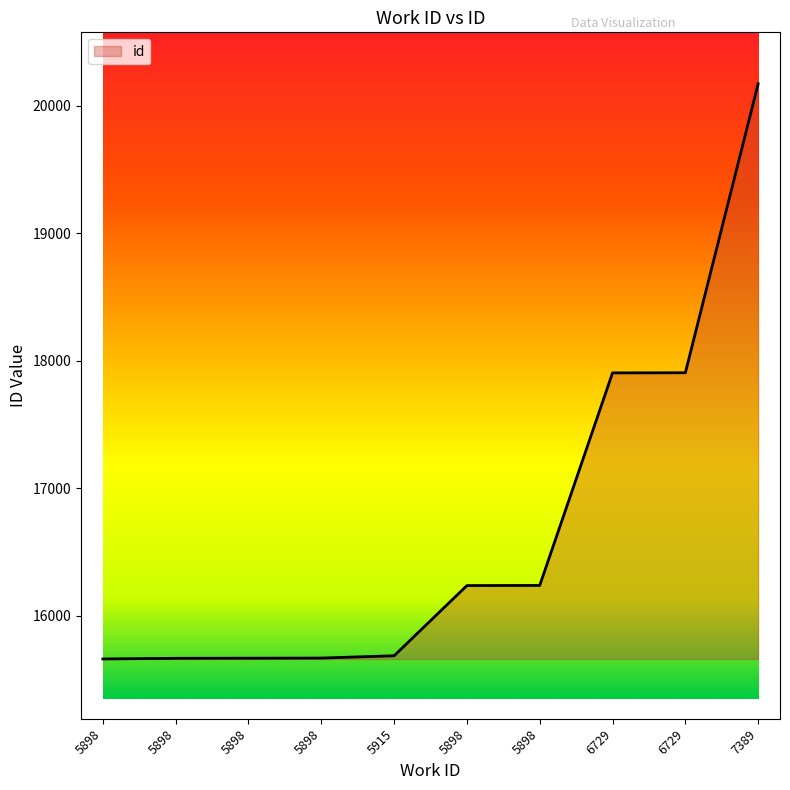

What is the sum of the values at 6729 and 5898?

34140